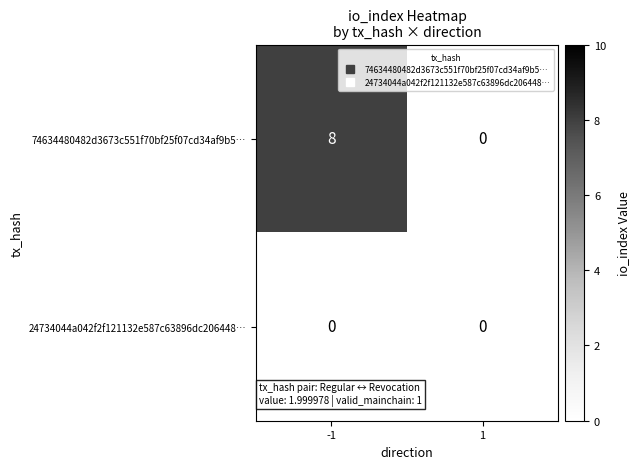

What is the sum of the 74634480482d3673c551f70bf25f07cd34af9b5… values at 1 and -1?

8